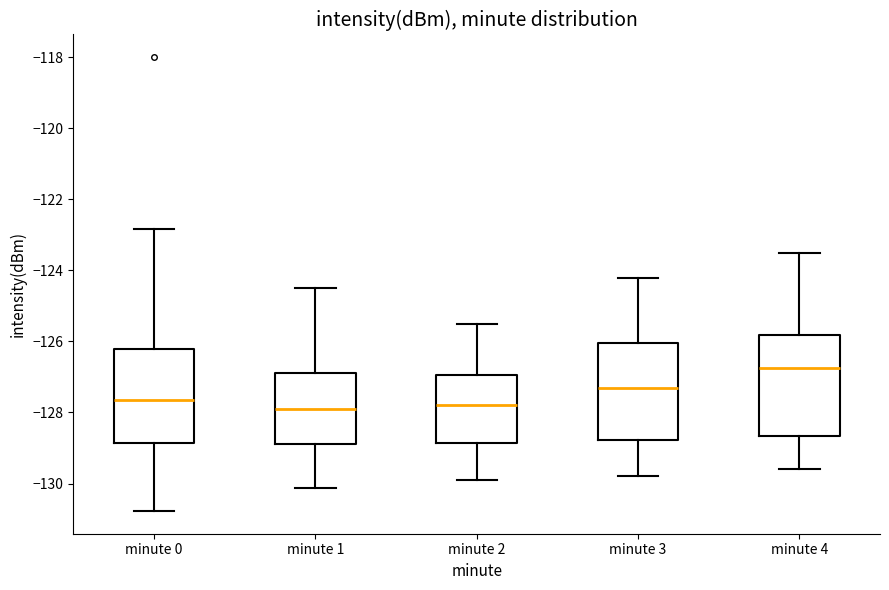

Reading left to right, read every box against the y-axis: the position of its median line, the range the box covers, and the ends of its whiskers. The values are not printed on the chart, so give them approximately, as read against the axis.

minute 0: median -127.6, box -128.8 to -126.2, whiskers -130.8 to -122.8
minute 1: median -128.0, box -128.8 to -126.8, whiskers -130.2 to -124.4
minute 2: median -127.8, box -128.8 to -127.0, whiskers -129.8 to -125.4
minute 3: median -127.2, box -128.8 to -126.0, whiskers -129.8 to -124.2
minute 4: median -126.8, box -128.6 to -125.8, whiskers -129.6 to -123.4